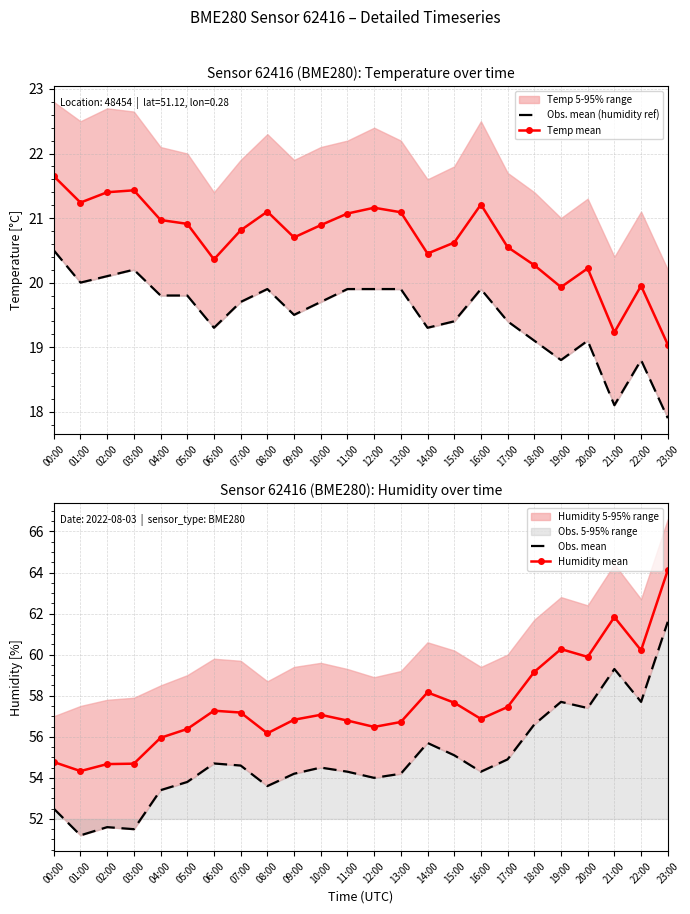

At which label does Humidity mean reach its peak?

23:00